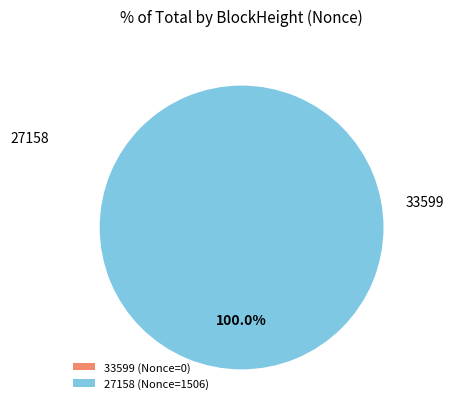

To the nearest percent, what is the difference between the 27158 and 33599 slice percentages?

100%